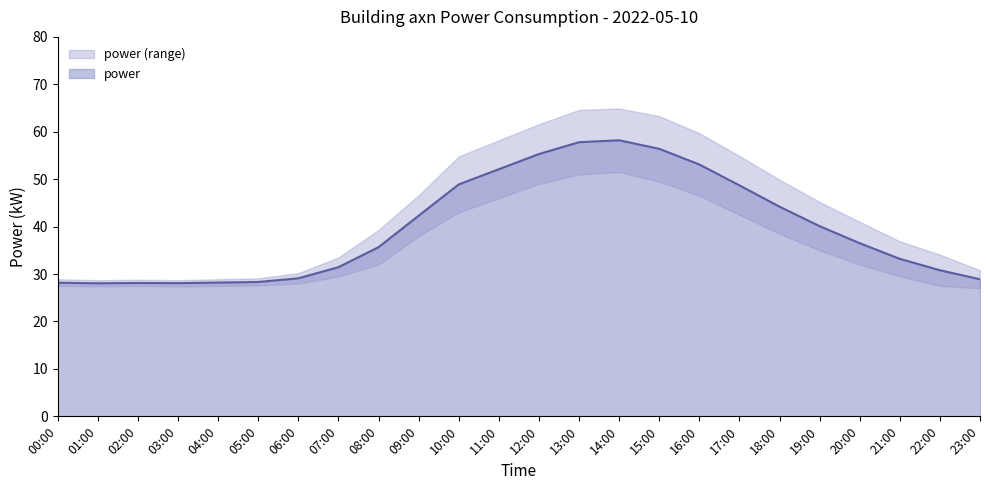

True or false: power_lower and power_upper intersect in this chart.

False